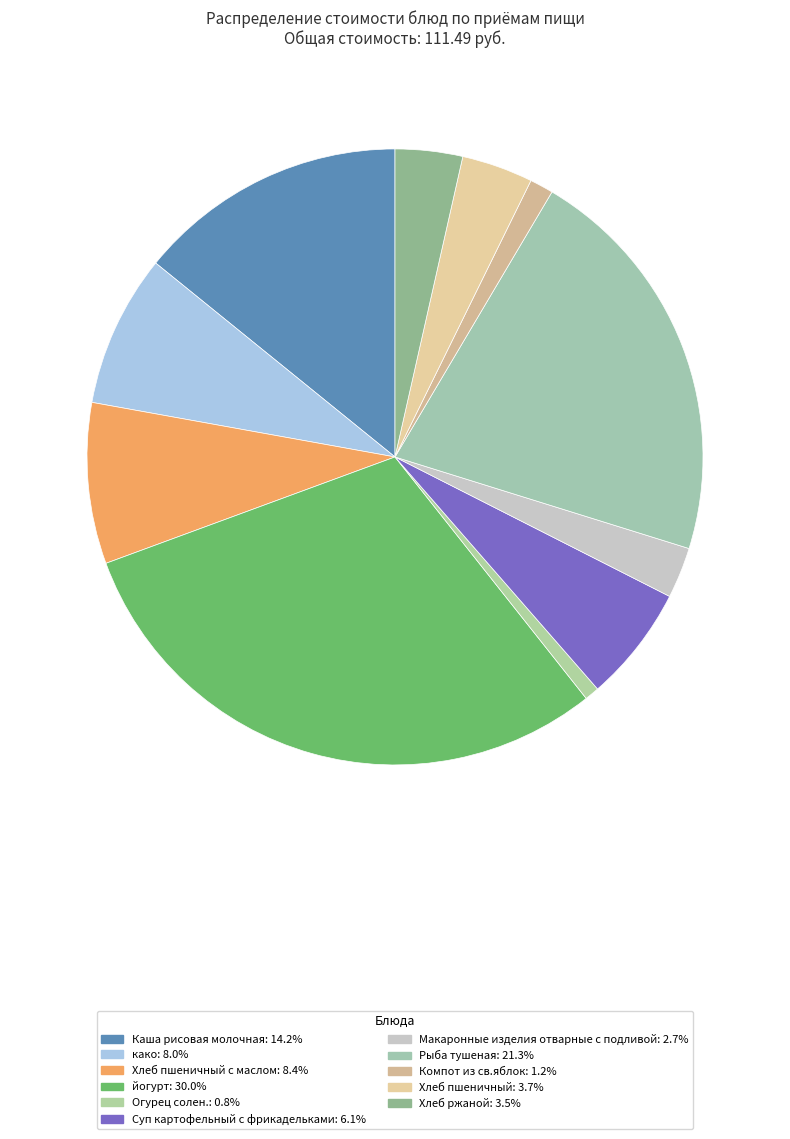

How many segments does this pie chart have?

11